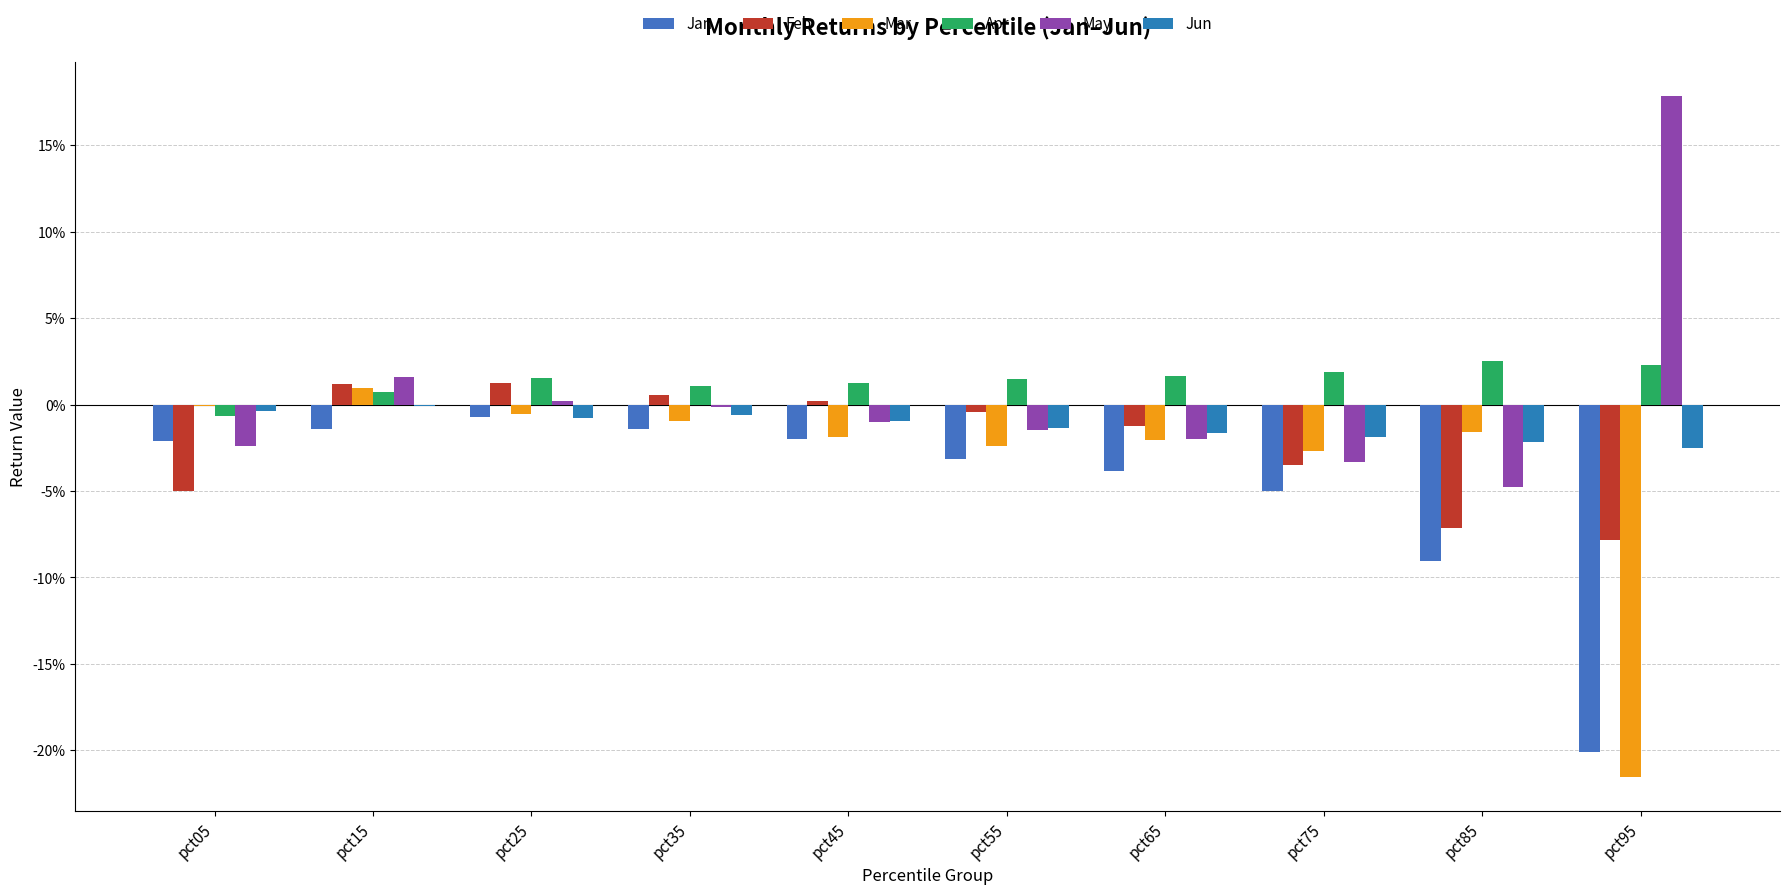

Are the bars grouped side by side (vs. stacked)?

Yes